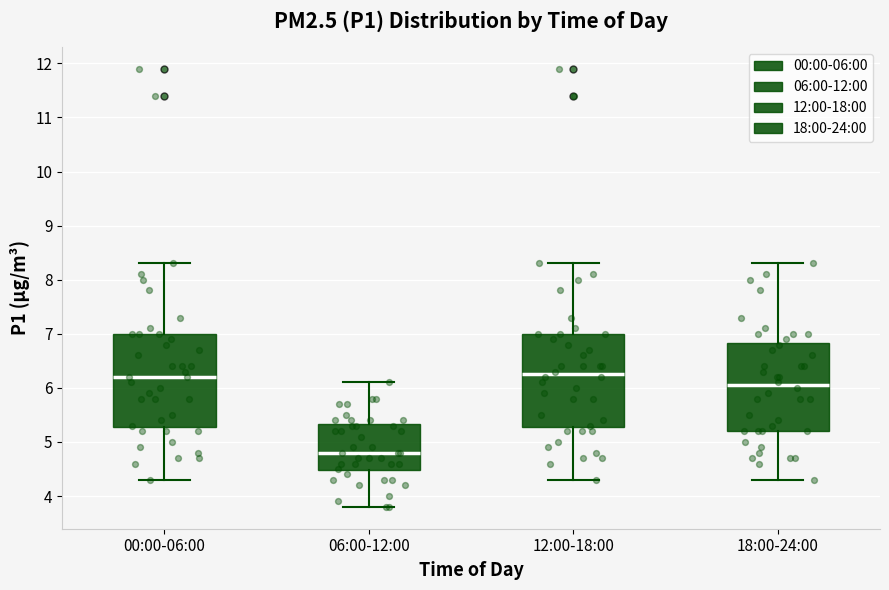

Reading left to right, transcribe this box plot: for each box, give where its median line is, the range the box spans, and where its two whiskers end, as read against the y-axis. The values are not printed on the chart, so give them approximately, as read against the axis.

00:00-06:00: median 6.2, box 5.3 to 7.0, whiskers 4.3 to 8.3
06:00-12:00: median 4.8, box 4.5 to 5.3, whiskers 3.8 to 6.1
12:00-18:00: median 6.3, box 5.3 to 7.0, whiskers 4.3 to 8.3
18:00-24:00: median 6.1, box 5.2 to 6.8, whiskers 4.3 to 8.3